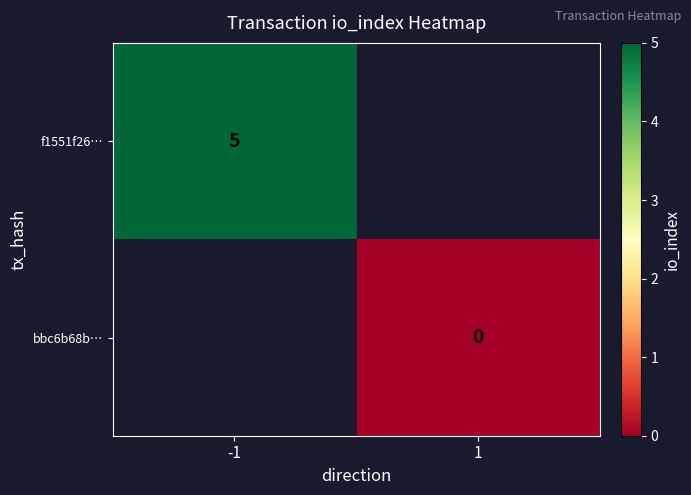

Which category has the lowest value in the f1551f26… series?

-1